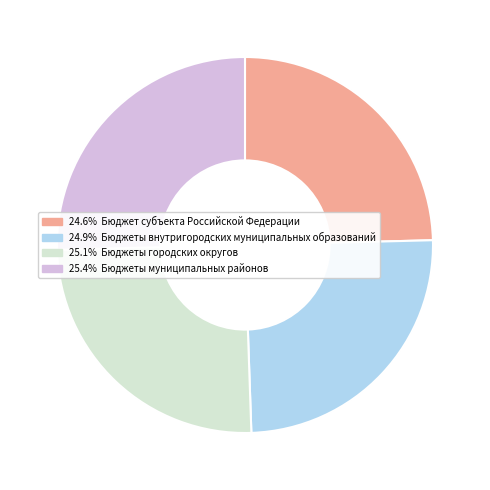

Is there a majority slice in this chart?

No